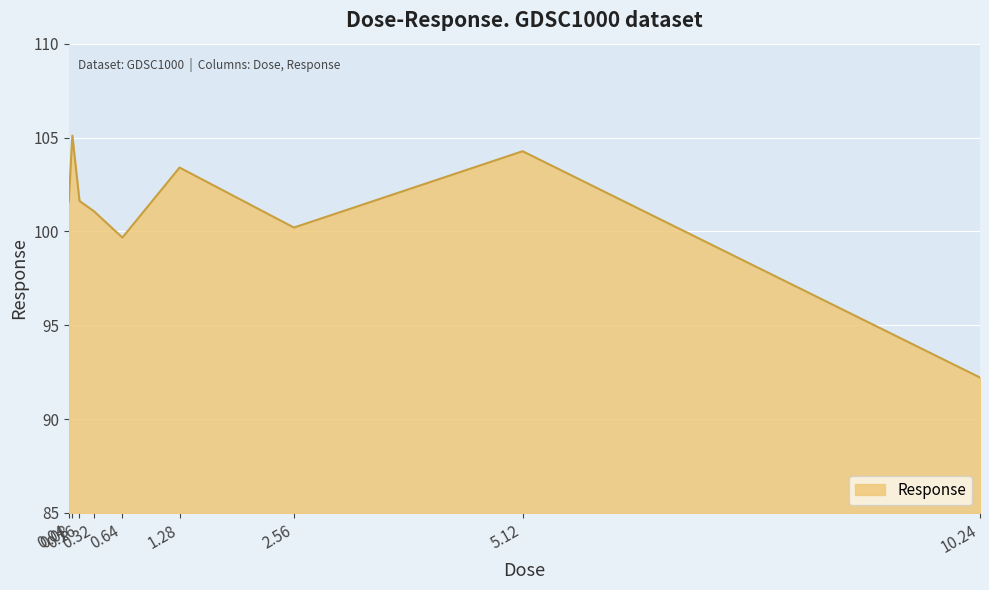

The value at 0.16 is 101.6. True or false?

True